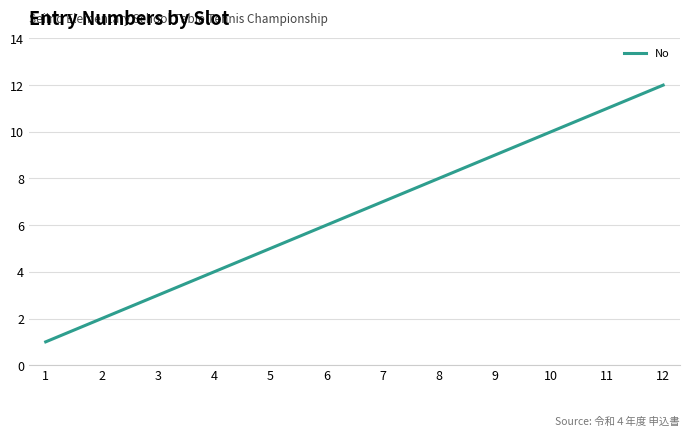

What is the change in value from 1 to 6?

+5